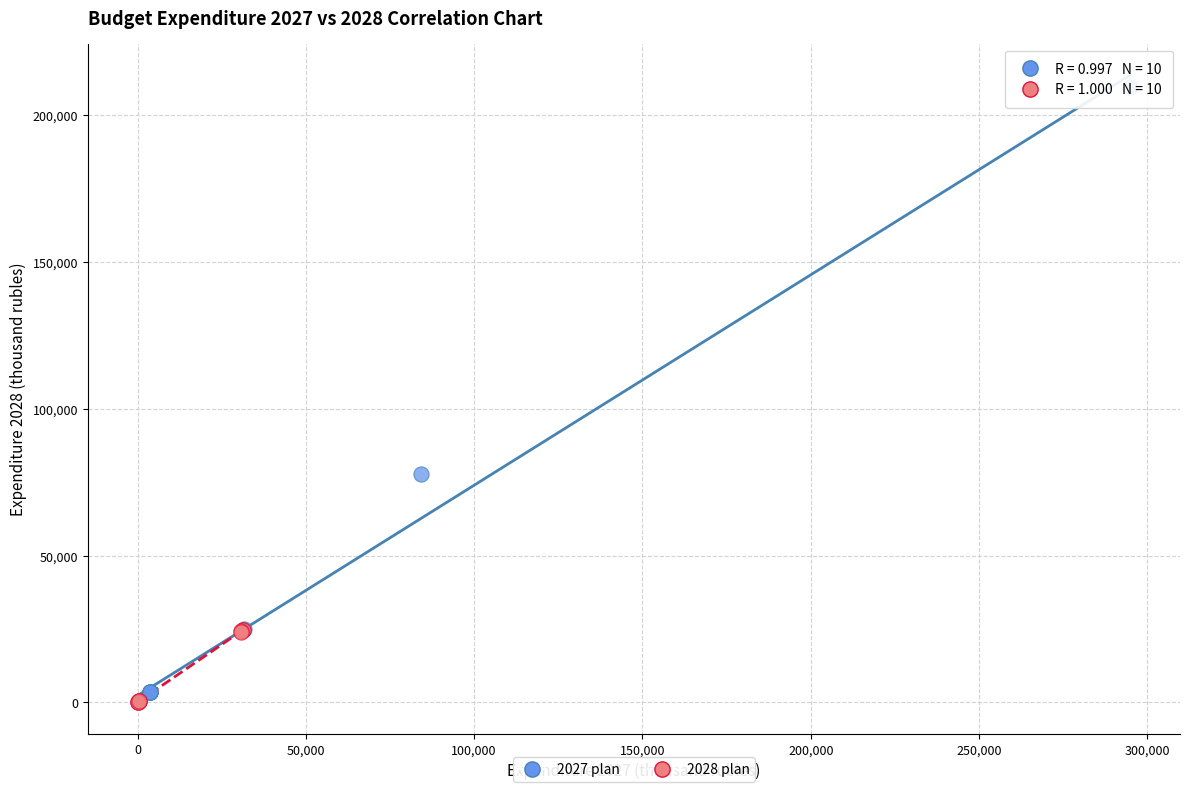

Which series has the largest Y range (max minus min)?

2027 plan